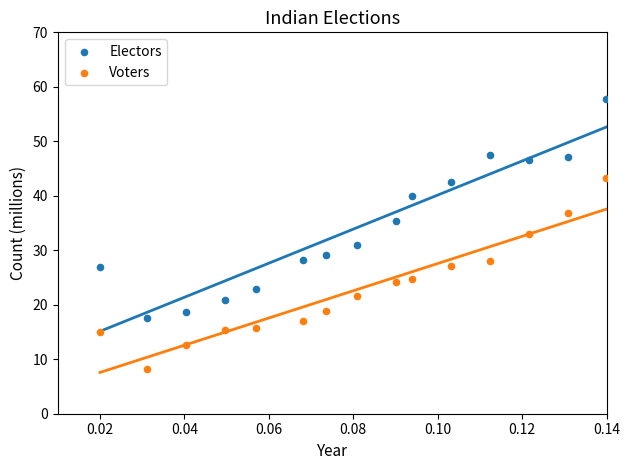

Which series contains the highest Y value?

Electors